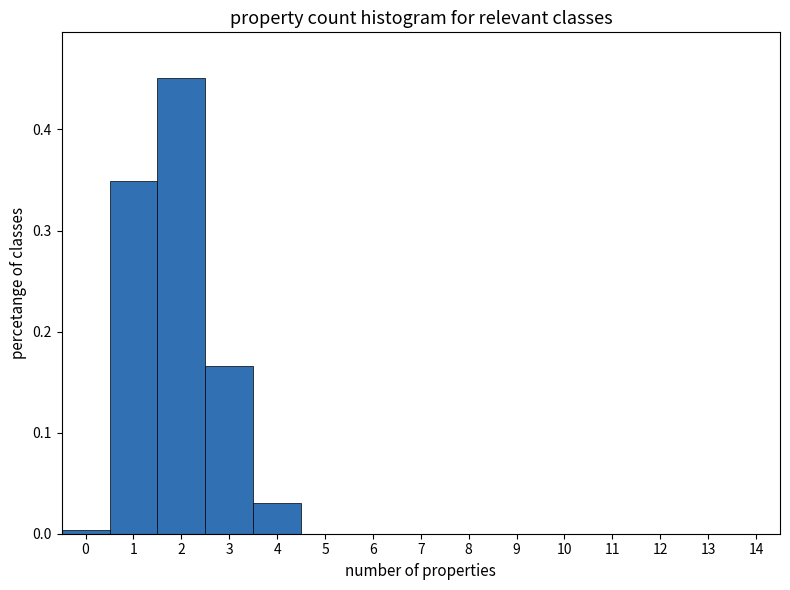

Over which range of the x-axis is the bar tallest?

1.5 to 2.5